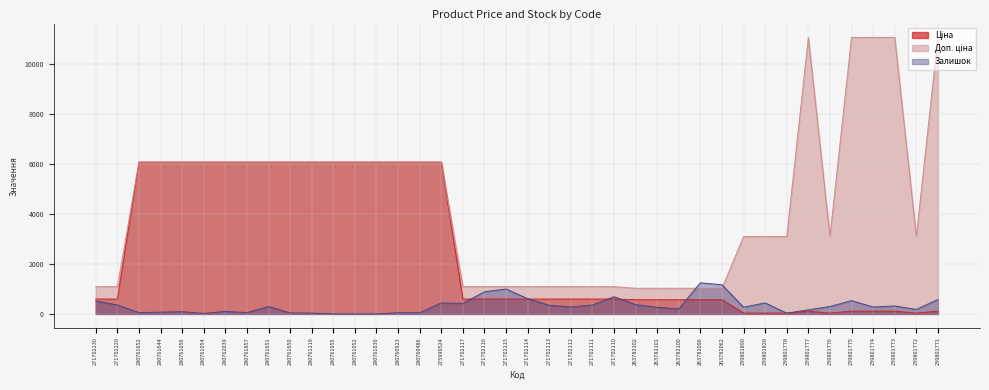

What is the label of the 15th point from the right?

263782102